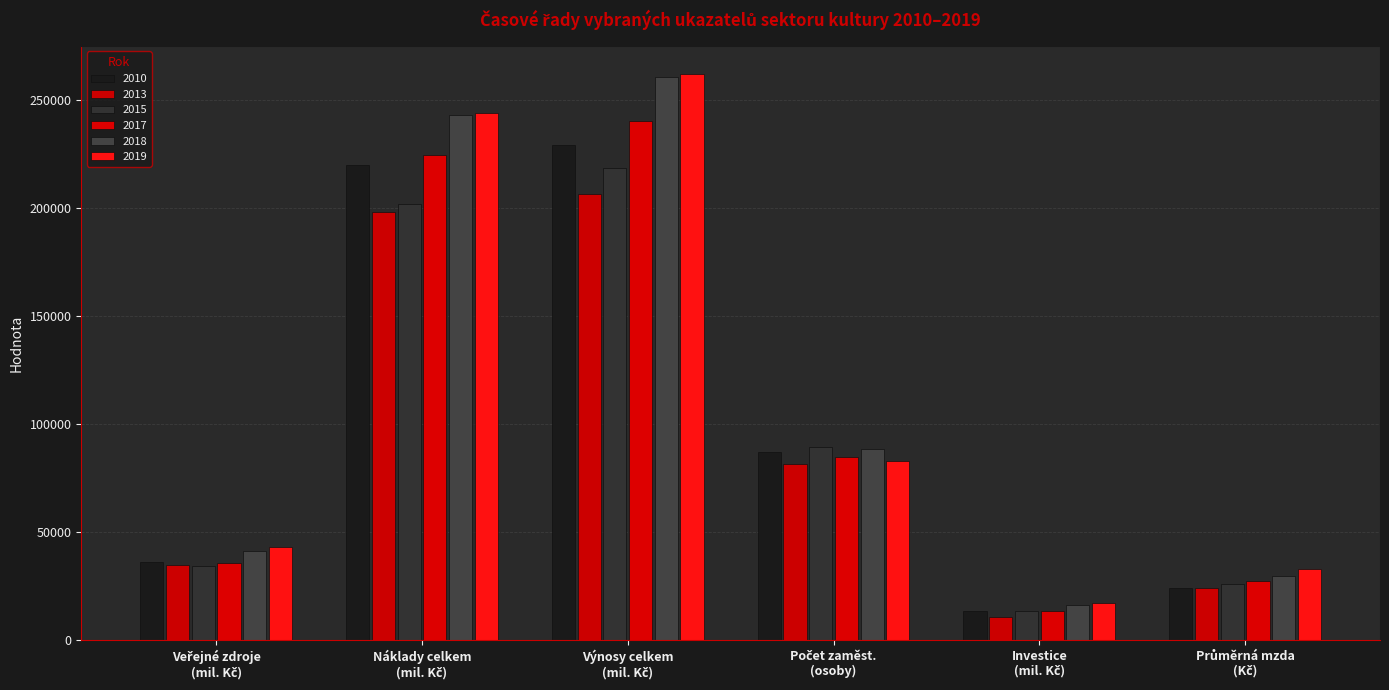

At which label does 2013 first exceed 81417?

Náklady celkem (mil. Kč)